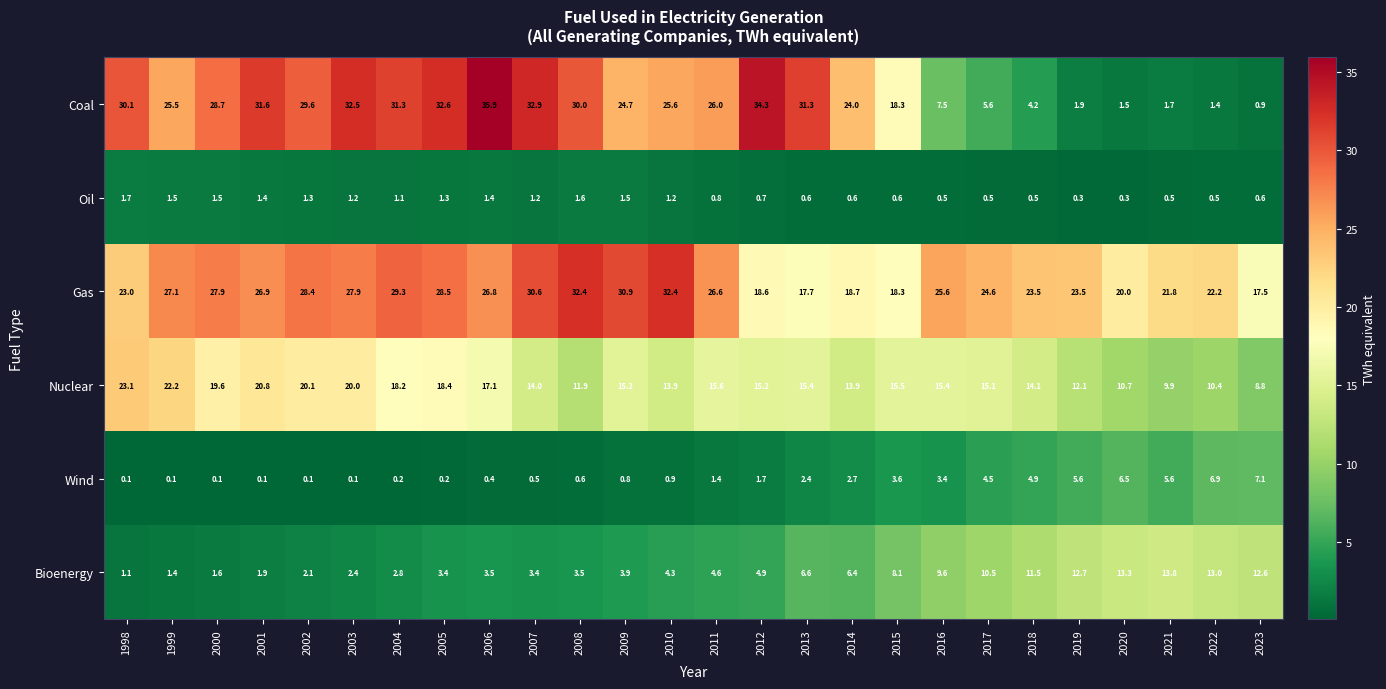

What is the average value of the Nuclear series?

15.6